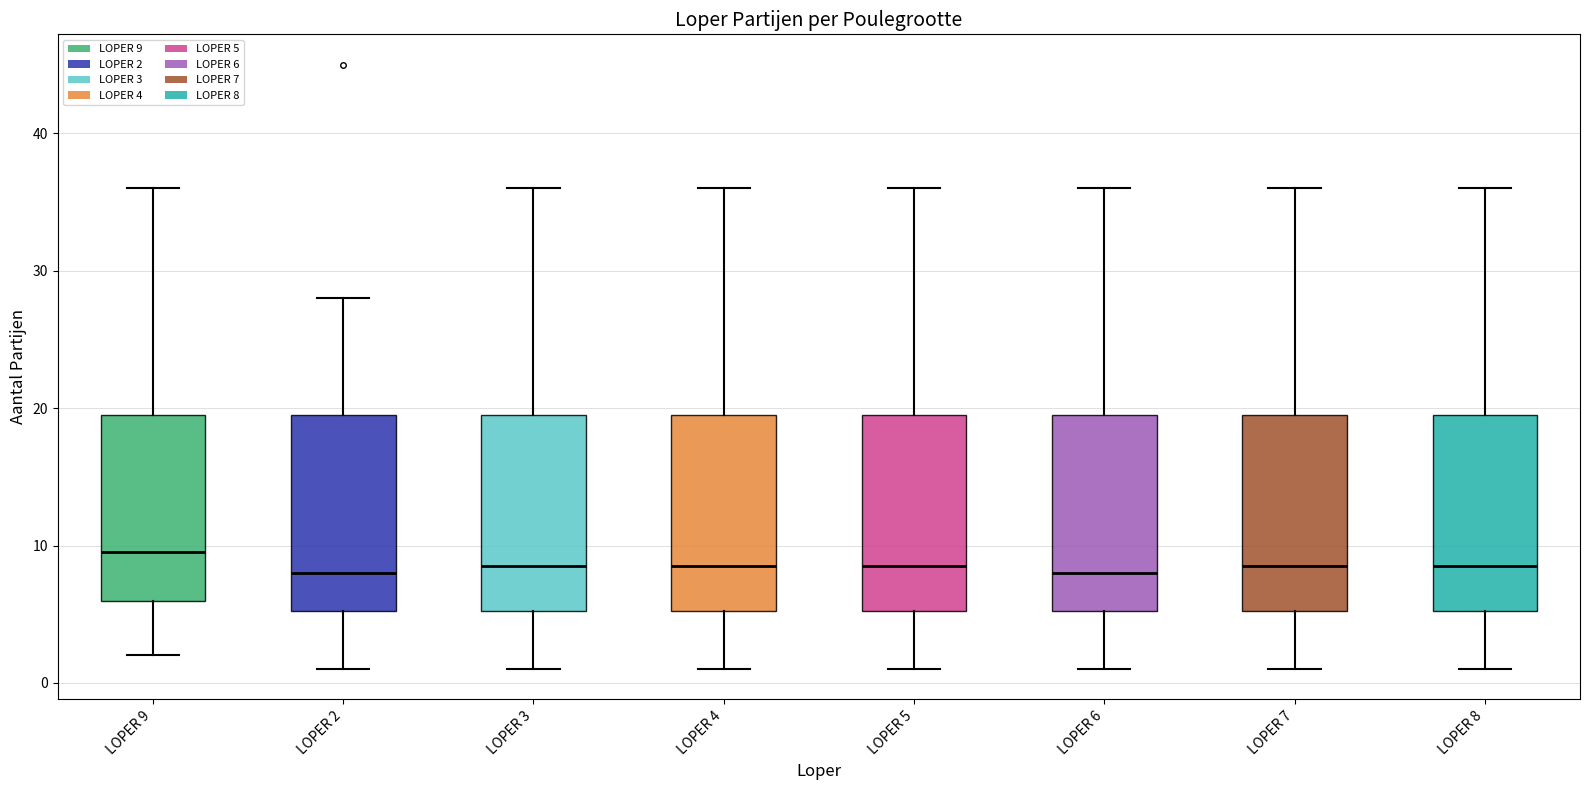

Where is the lower edge of the box for LOPER 7 on the y-axis? The values are not printed on the chart, so give them approximately, as read against the axis.

5